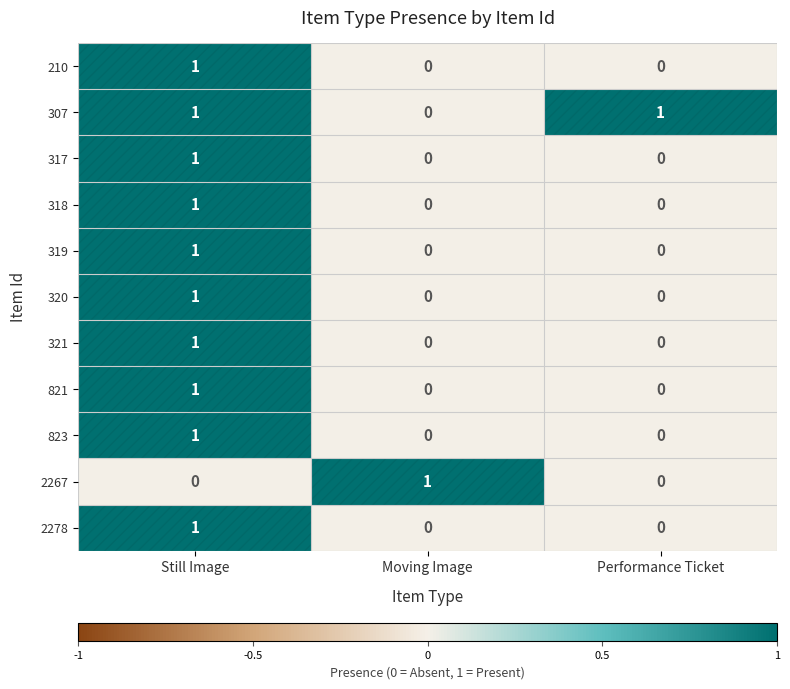

Where is 307 nearest to the value 0?

Moving Image